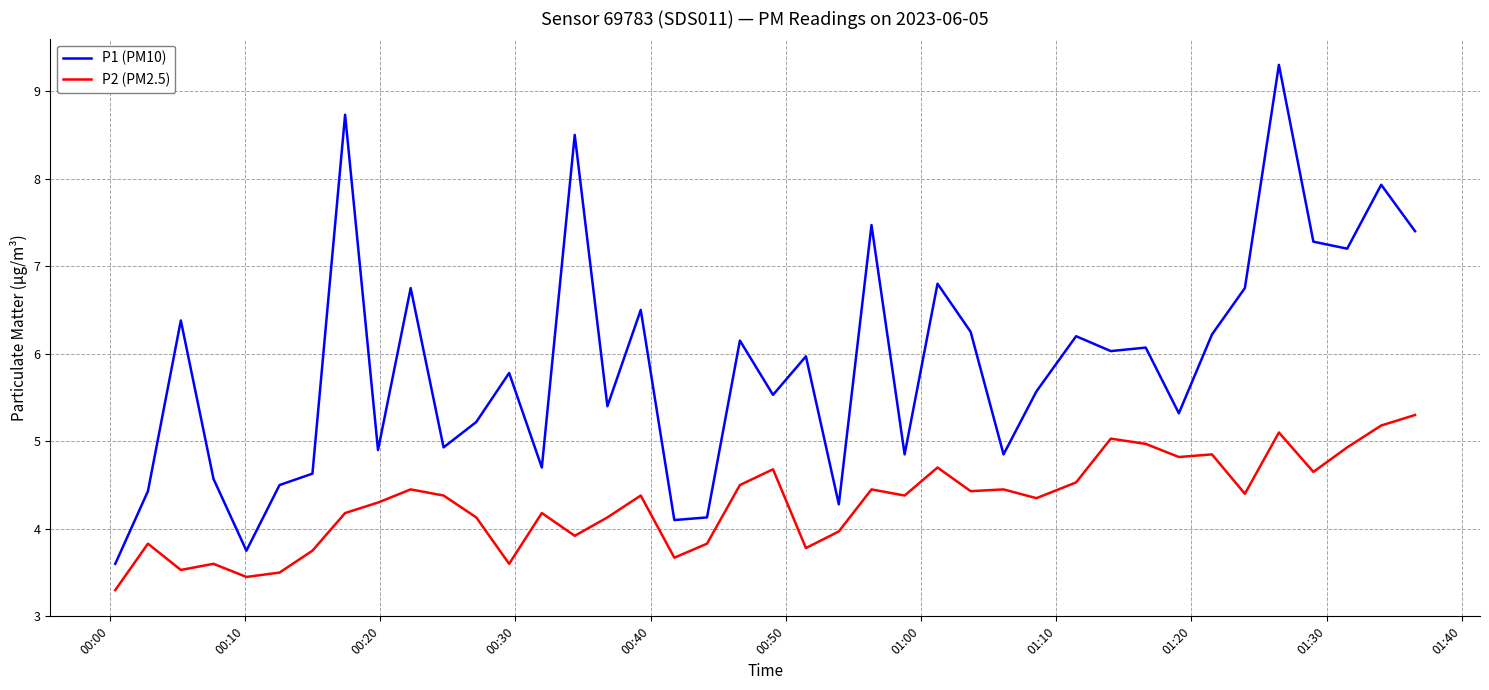

Does the chart display data point markers on the line(s)?

No